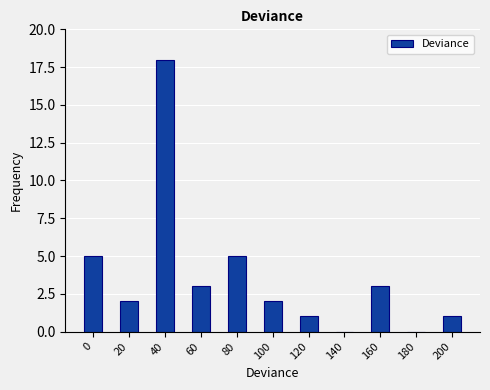

Reading left to right, extract all data points from this chart.

0=5	20=2	40=18	60=3	80=5	100=2	120=1	140=0	160=3	180=0	200=1